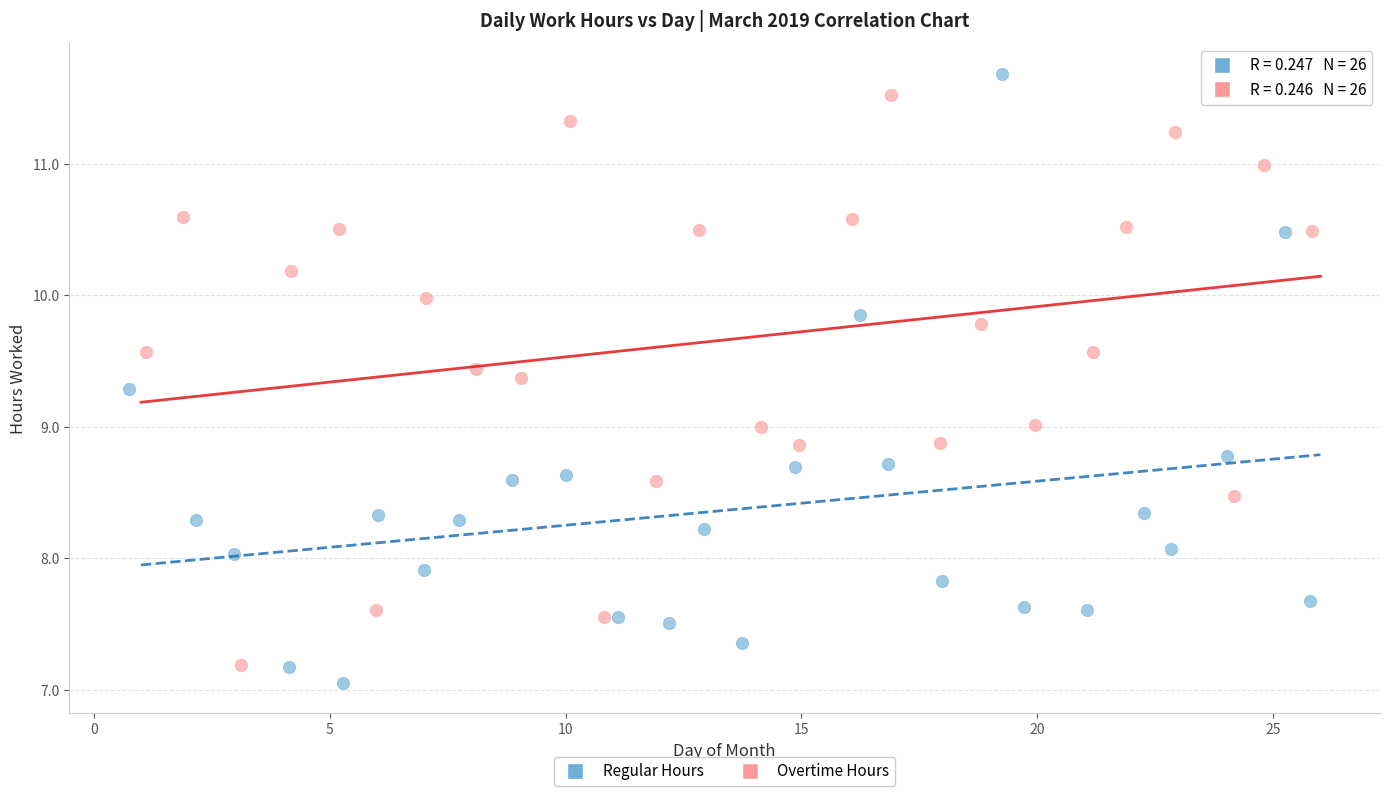

What are all the series names shown in the legend?

Regular Hours, Overtime Hours